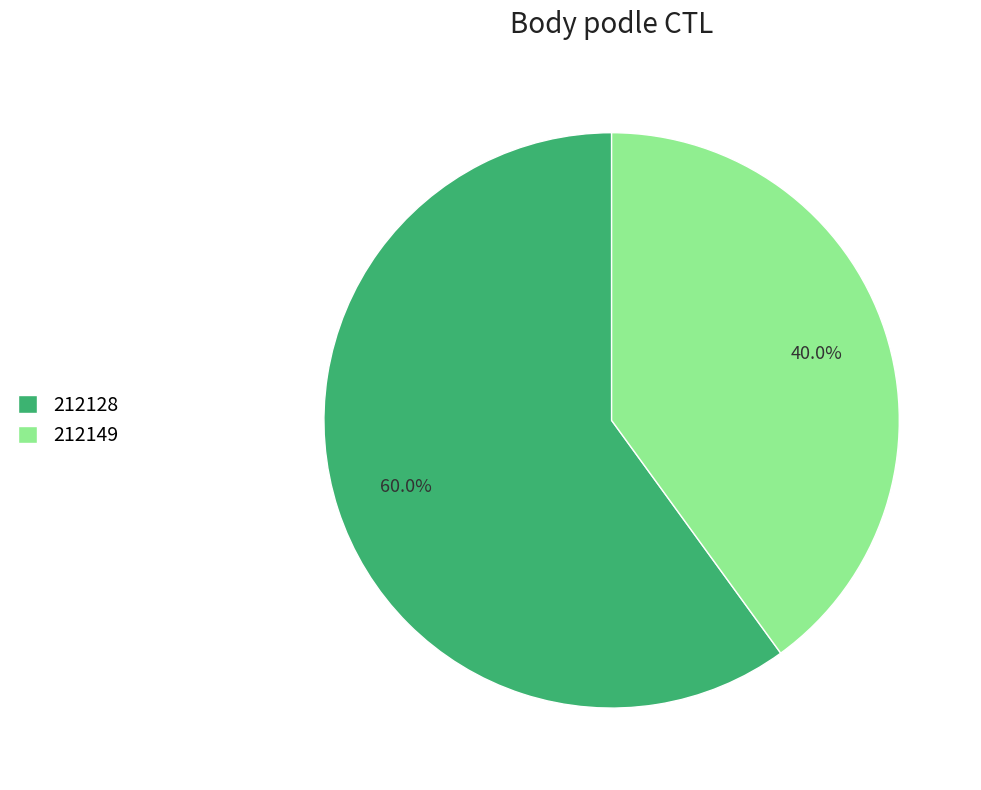

To the nearest percent, what portion does 212128 represent?

60%